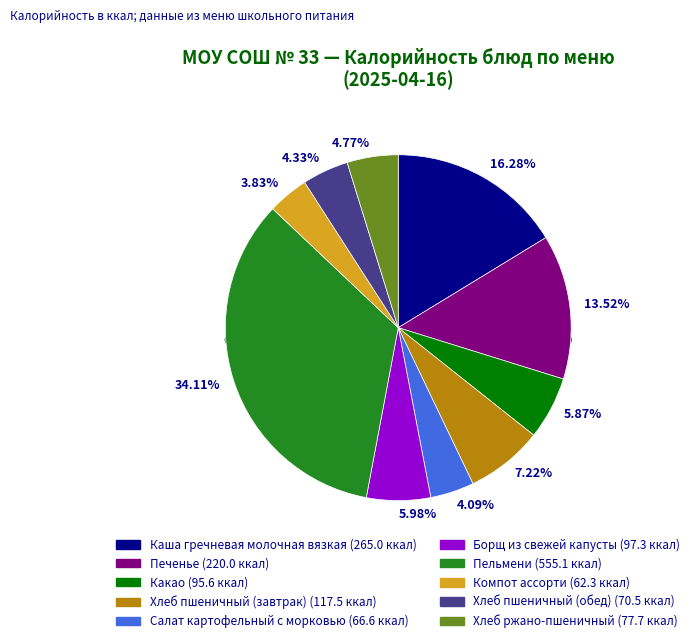

What is the largest slice in the pie chart?

Пельмени